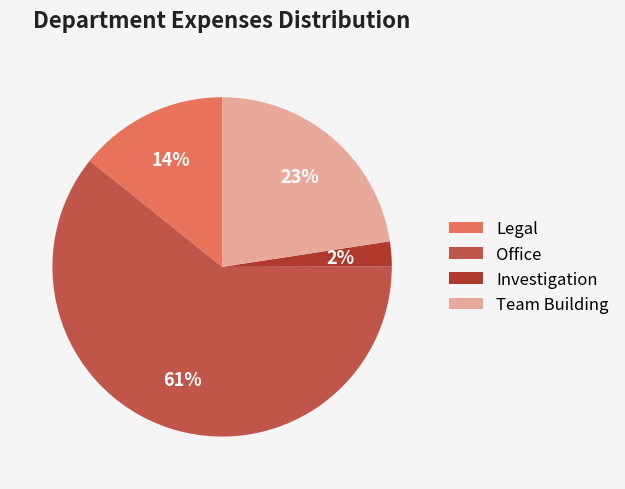

Combined, do Office and Team Building account for over 50%?

Yes